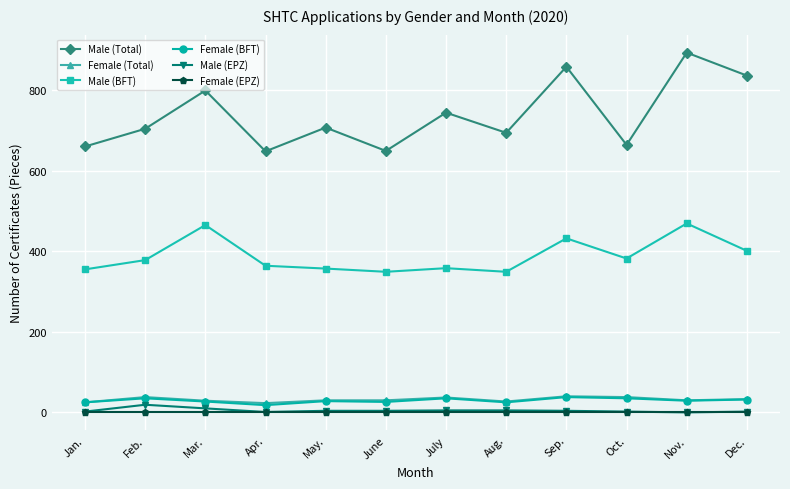

Which series changed the most between Jan. and July?

Male (Total)